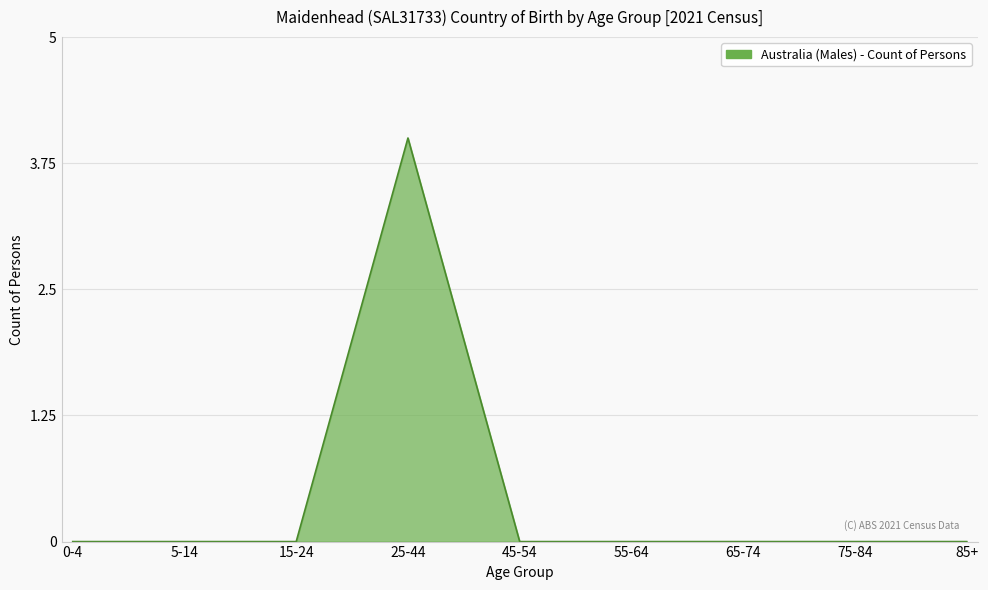

Which label corresponds to the largest value in the chart?

25-44